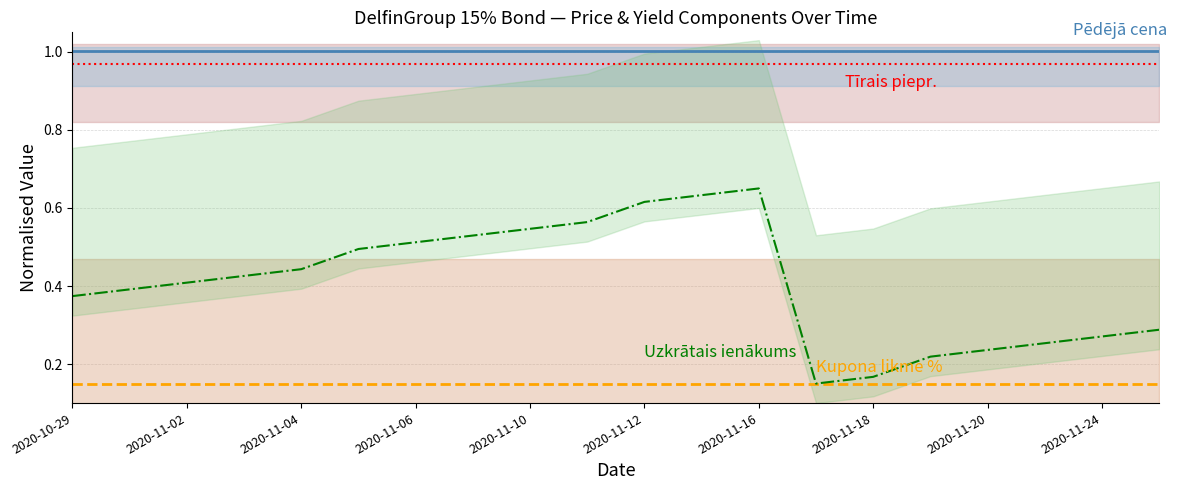

Which series has the largest total across all categories?

Pēdējā cena